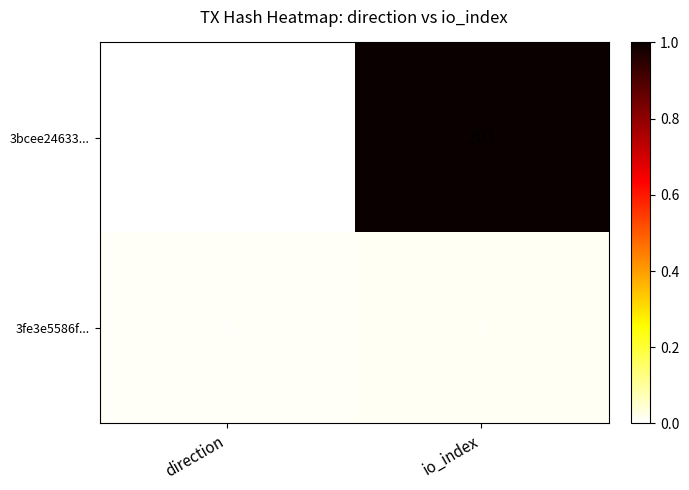

Which series changed the most between direction and io_index?

3bcee24633...